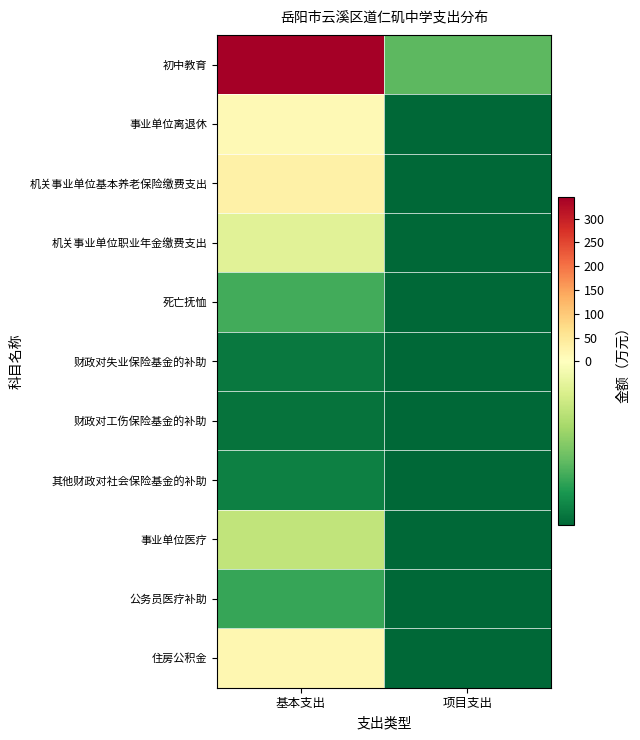

Reading right to left, what are all the values shown in this chart?

初中教育: 项目支出=-16.6	基本支出=344.9
事业单位离退休: 项目支出=-26.6	基本支出=12.1
机关事业单位基本养老保险缴费支出: 项目支出=-26.6	基本支出=31.5
机关事业单位职业年金缴费支出: 项目支出=-26.6	基本支出=-4.1
死亡抚恤: 项目支出=-26.6	基本支出=-18.3
财政对失业保险基金的补助: 项目支出=-26.6	基本支出=-24.6
财政对工伤保险基金的补助: 项目支出=-26.6	基本支出=-25.2
其他财政对社会保险基金的补助: 项目支出=-26.6	基本支出=-23.9
事业单位医疗: 项目支出=-26.6	基本支出=-7.7
公务员医疗补助: 项目支出=-26.6	基本支出=-19.3
住房公积金: 项目支出=-26.6	基本支出=17.0